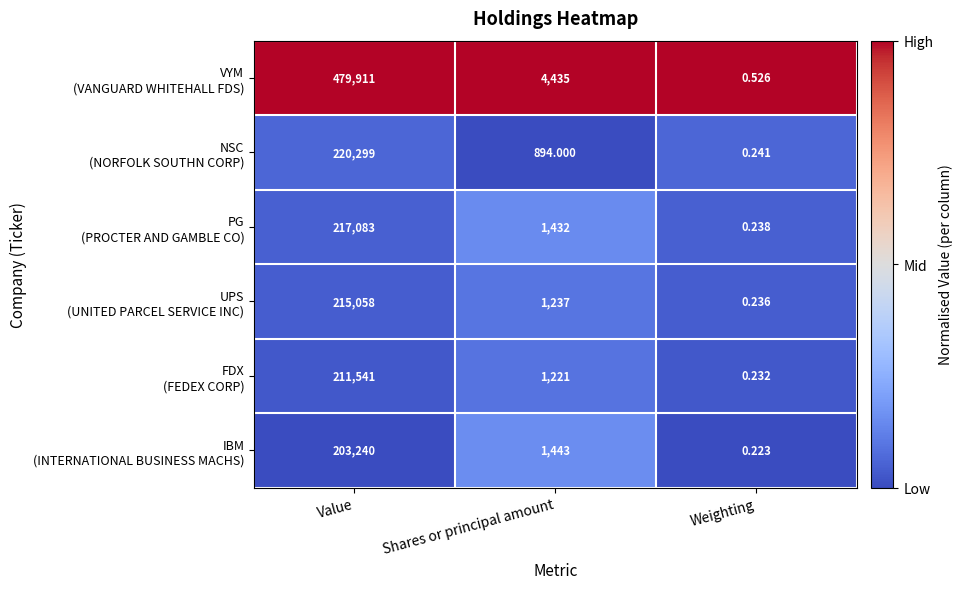

Which category has the lowest value across all series?

Weighting